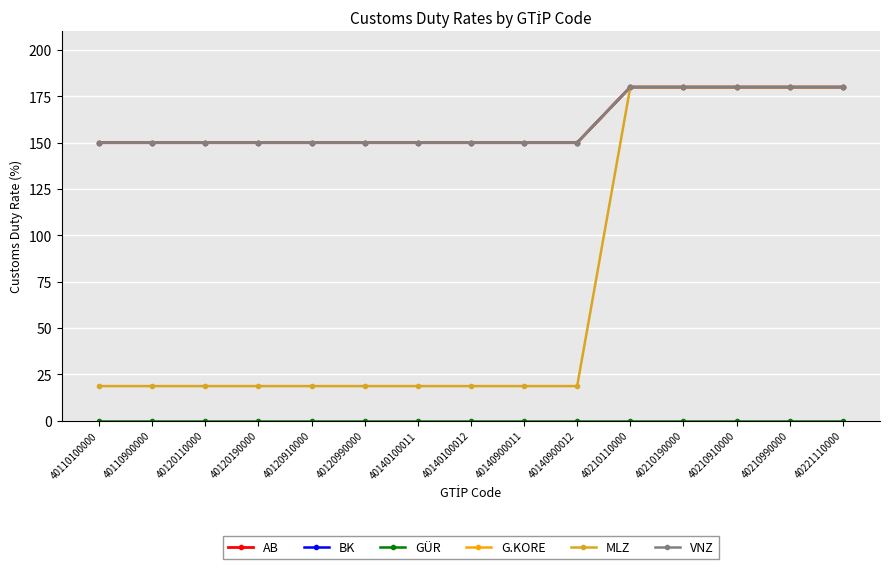

Does the chart have visible grid lines?

Yes